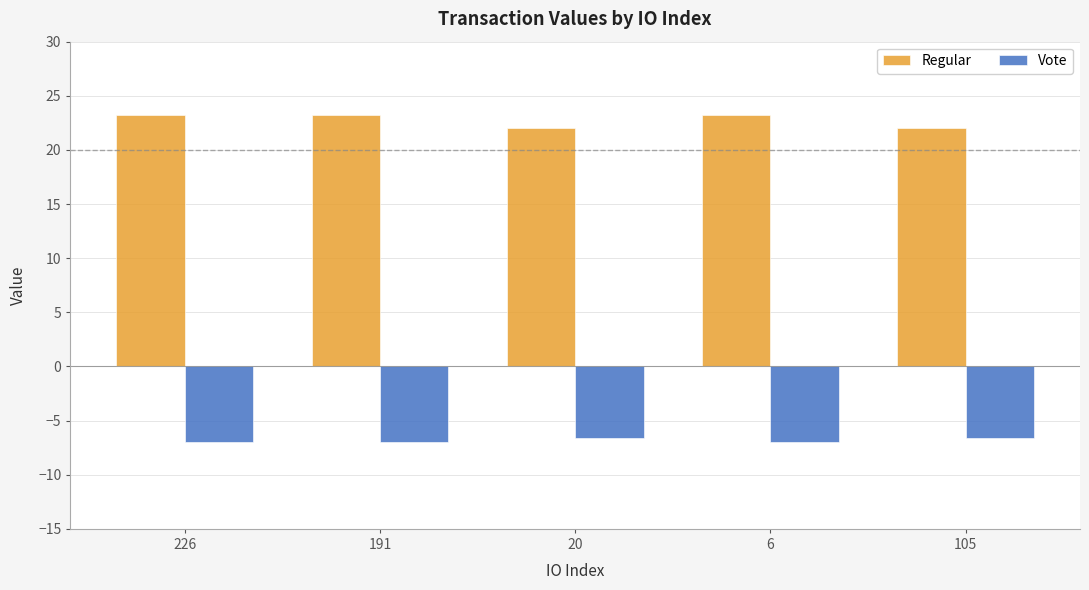

Reading right to left, list all the values displayed in this chart.

Regular: 22.0	23.2	22.0	23.2	23.2
Vote: -6.6	-7.0	-6.6	-7.0	-7.0